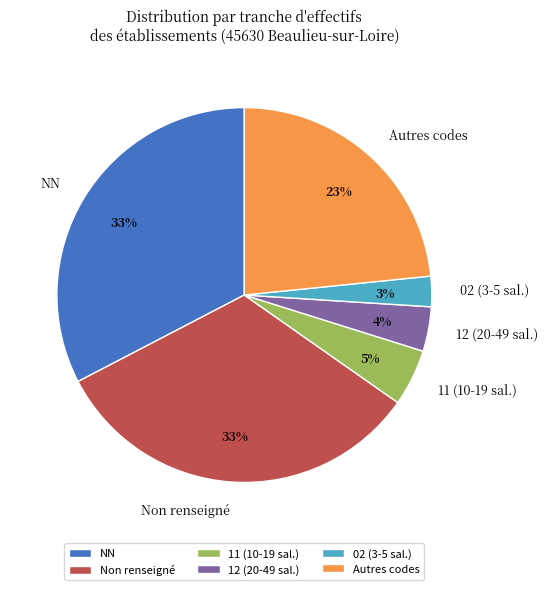

Is there a majority slice in this chart?

No